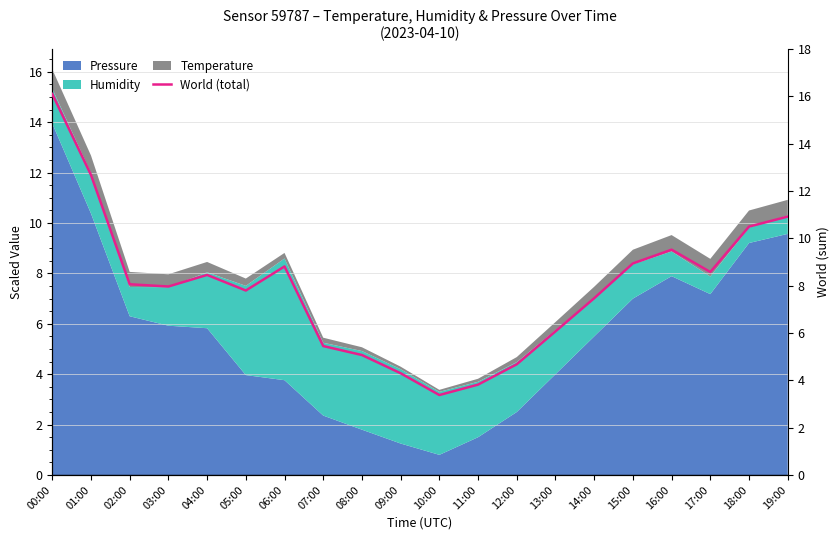

The chart shows a value of 3.4 at 10:00. True or false?

True